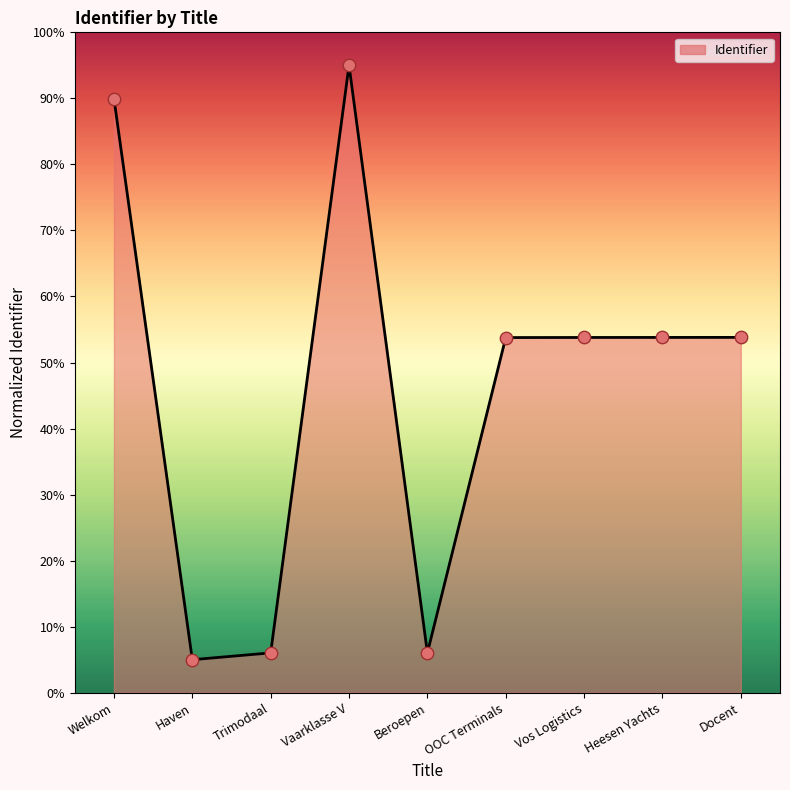

Which has a higher value, Vos Logistics or Vaarklasse V?

Vaarklasse V